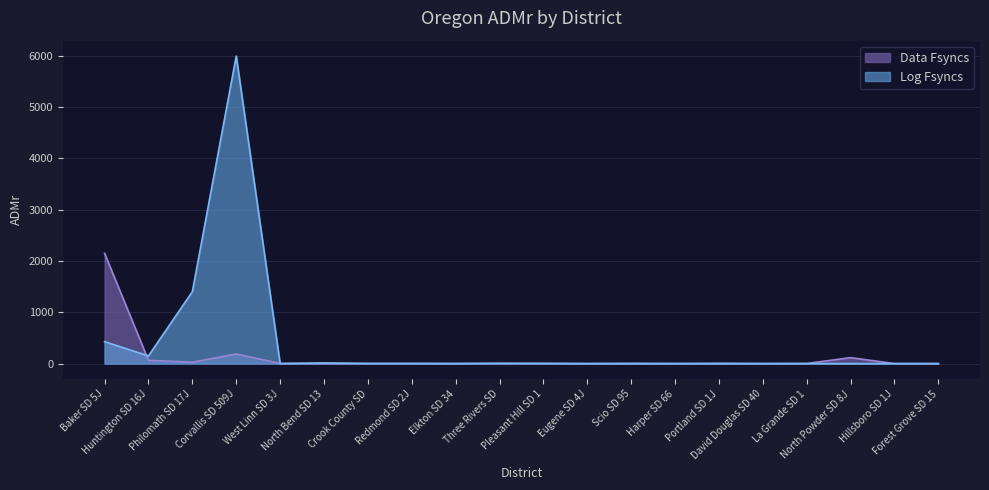

At which category is the sum across all series the highest?

Corvallis SD 509J